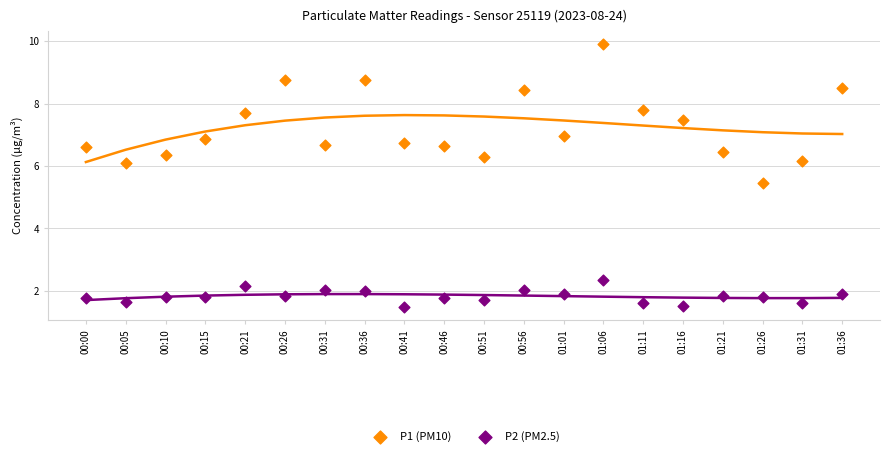

Across all data points, what is the range of Y values (max minus min)?

8.4